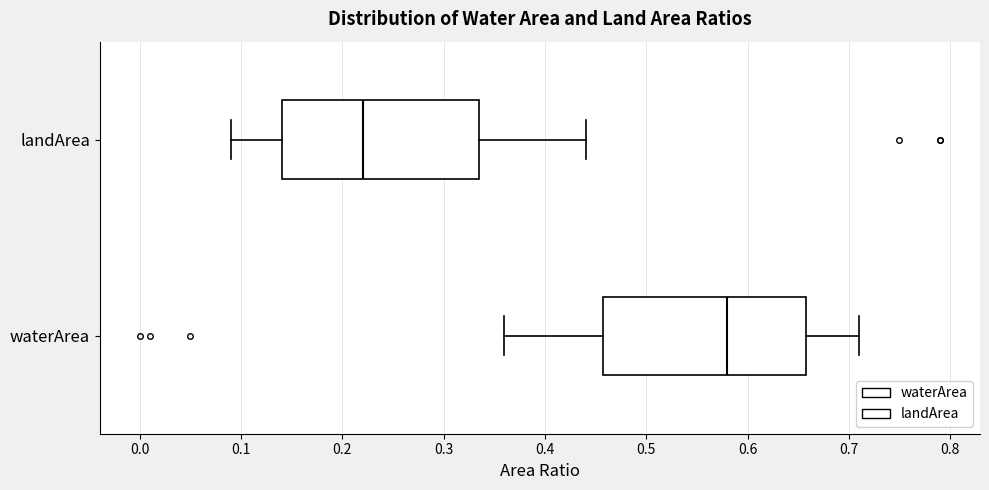

Which box's median line is the furthest to the left?

landArea